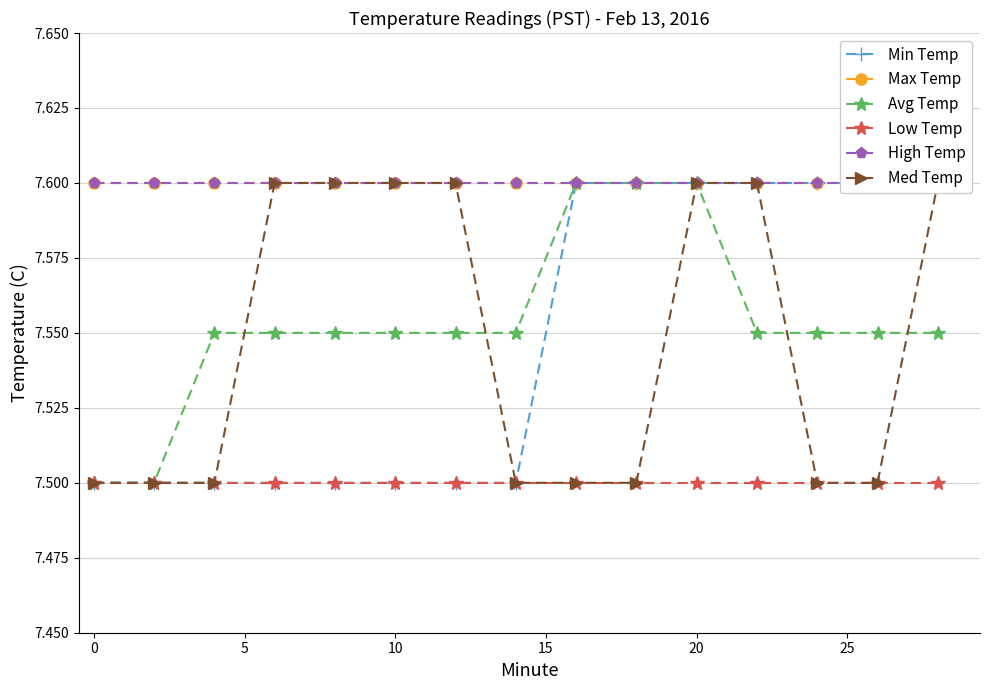

What is the average value of the Med Temp series?

7.5